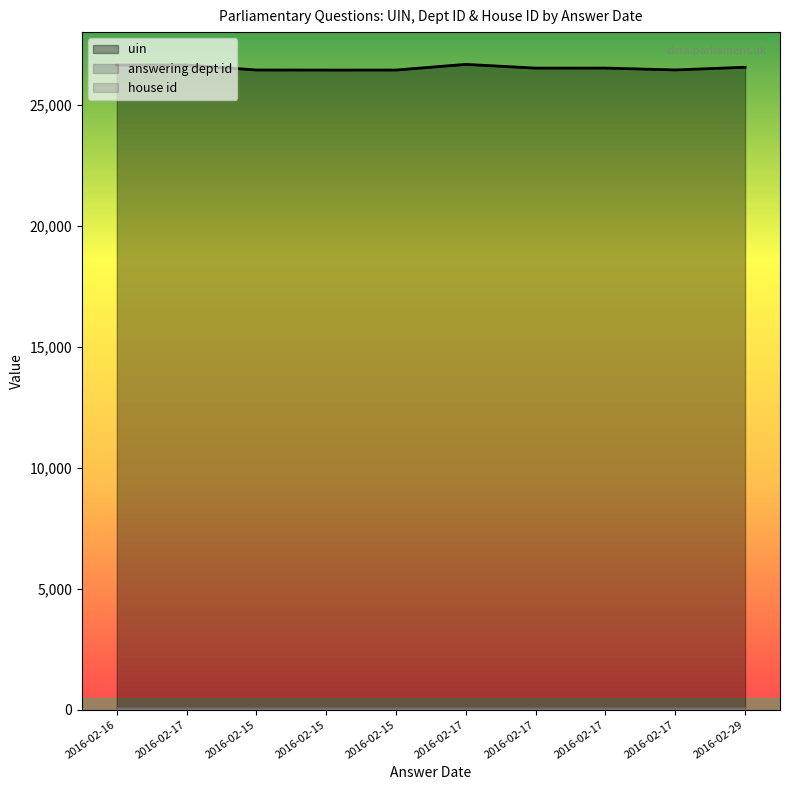

What is the minimum value shown in the chart?

1